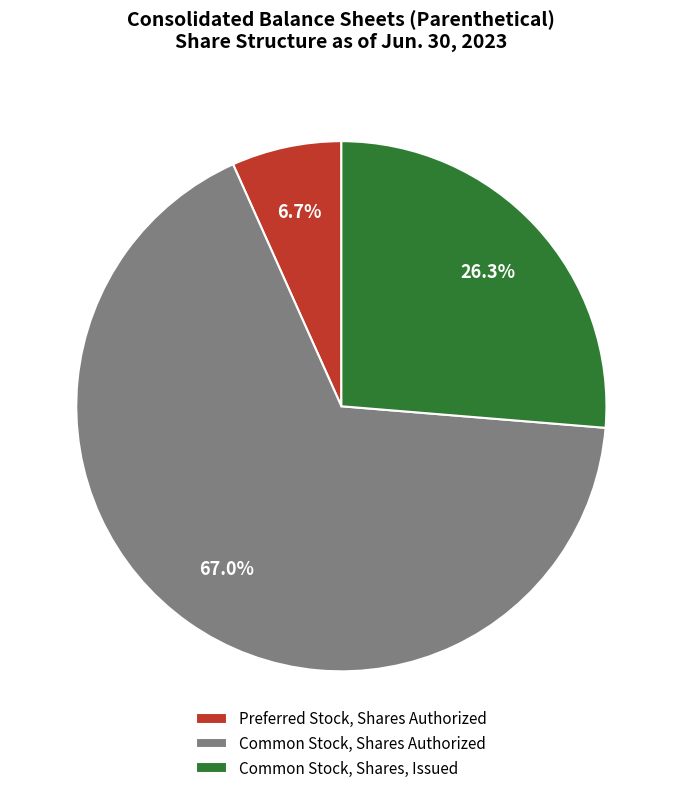

What is the ratio of the value at Common Stock, Shares, Issued to the value at Preferred Stock, Shares Authorized?

3.9